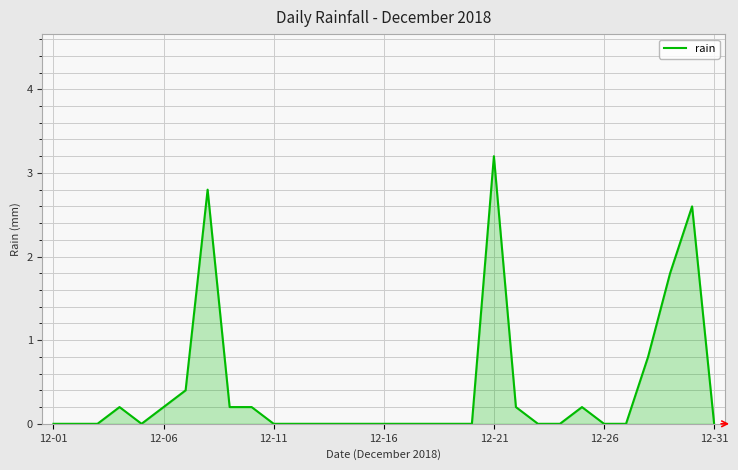

Reading right to left, what are all the values shown in this chart?

0.0	2.6	1.8	0.8	0.0	0.0	0.2	0.0	0.0	0.2	3.2	0.0	0.0	0.0	0.0	0.0	0.0	0.0	0.0	0.0	0.0	0.2	0.2	2.8	0.4	0.2	0.0	0.2	0.0	0.0	0.0